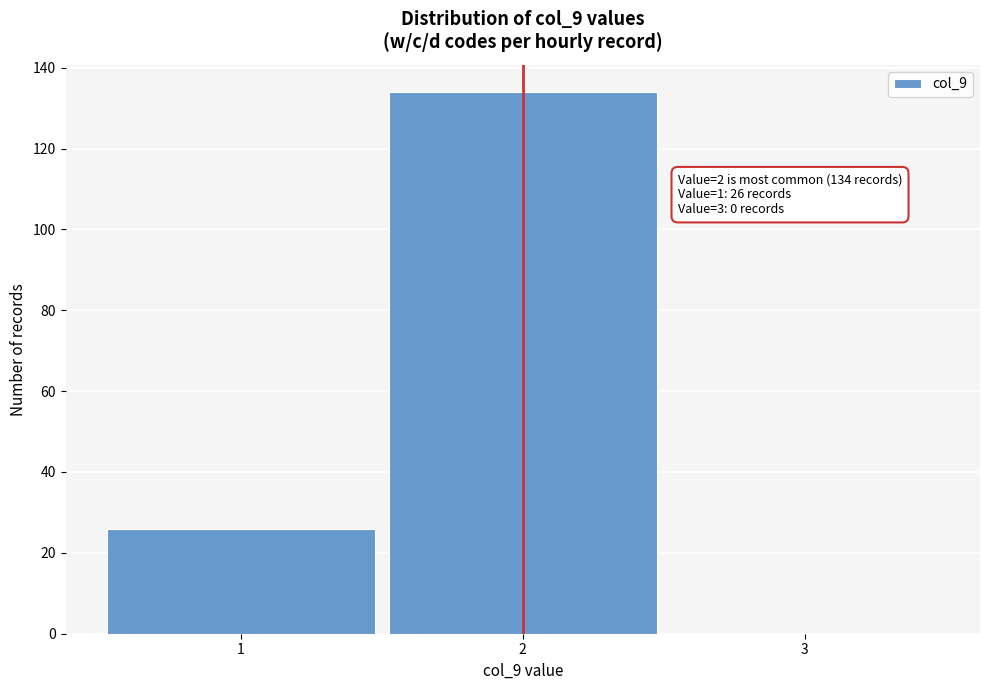

Reading left to right, list all the values displayed in this chart.

1=26	2=134	3=0